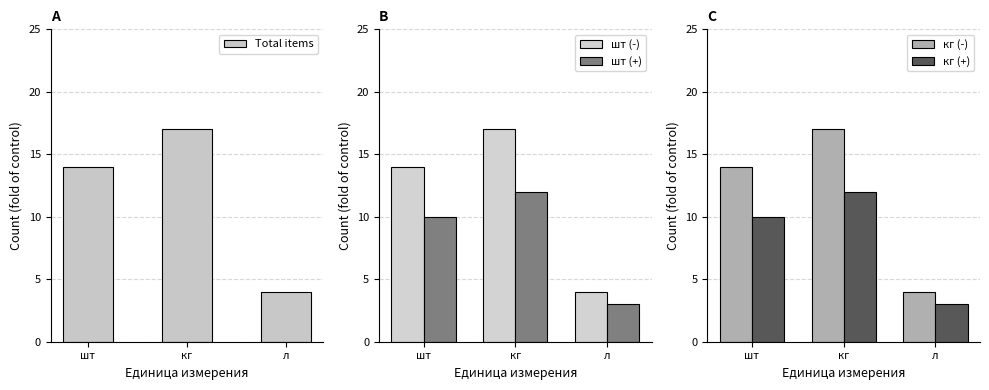

At which label does шт (+) reach its minimum?

л